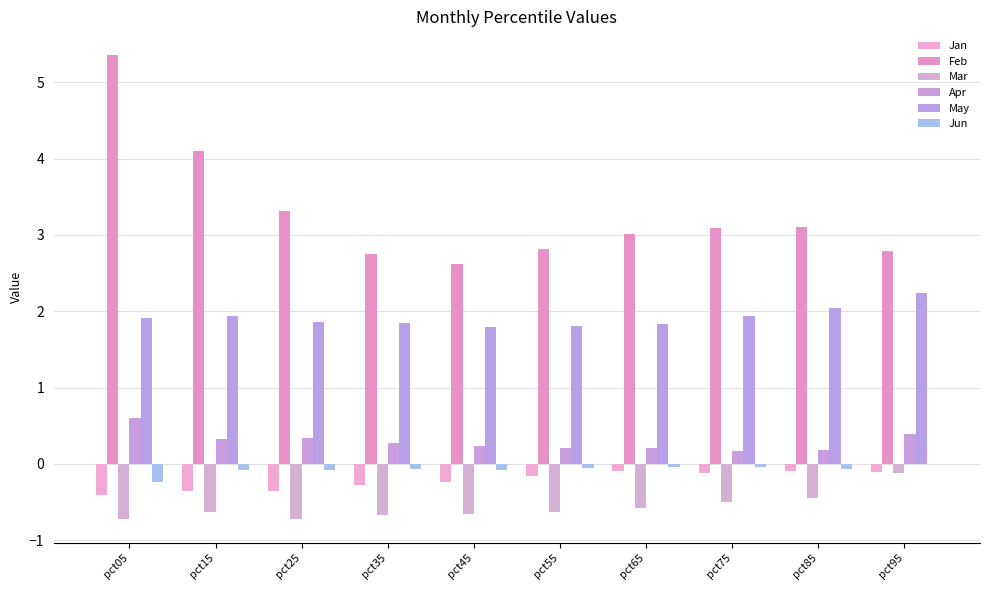

What is the difference between the maximum and minimum values in the Mar series?

0.6